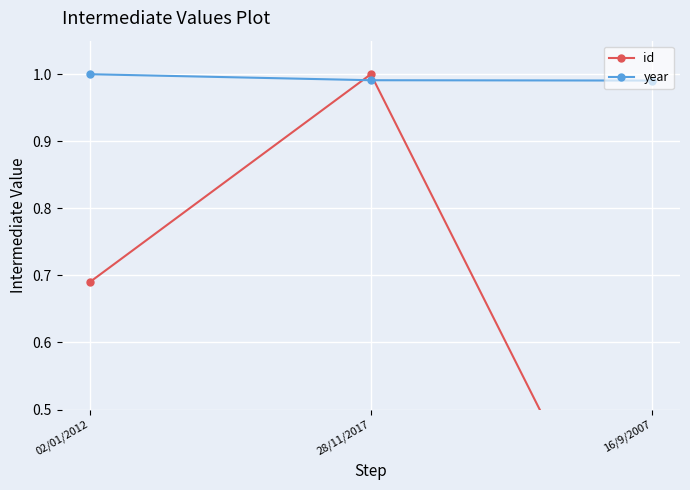

At which category is the sum across all series the highest?

28/11/2017